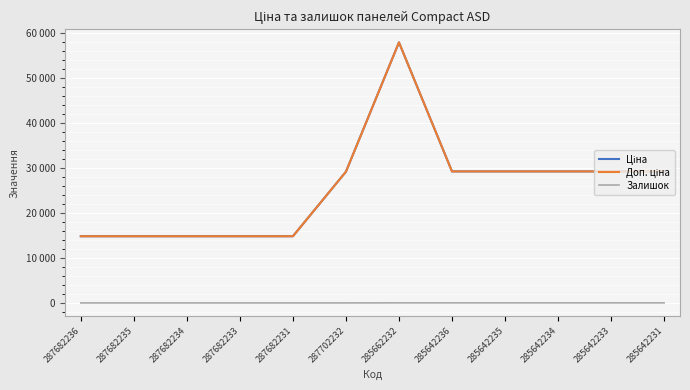

True or false: Доп. ціна has more than 0 points higher than both neighbors.

True